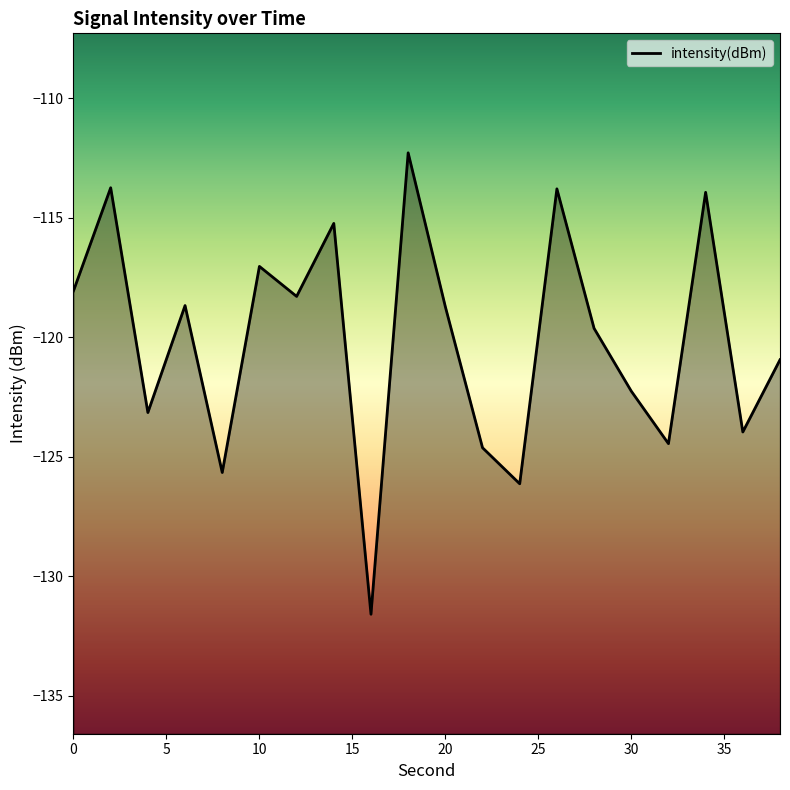

What is the change in value from 2 to 8?

-11.9